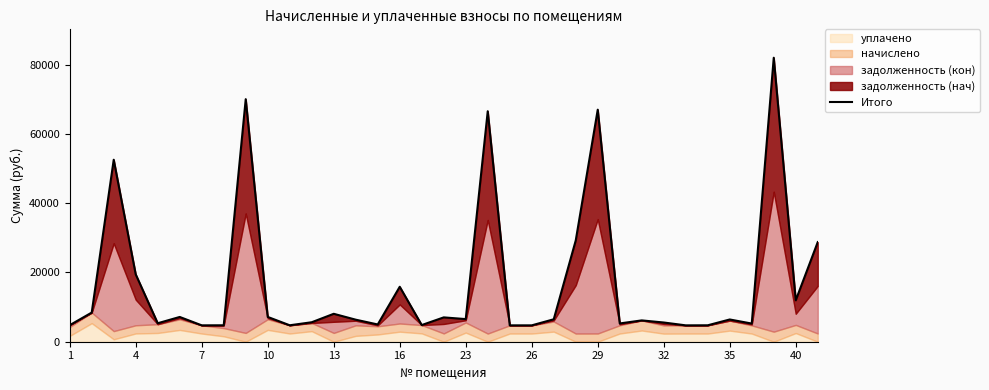

How many data points are above 6423?

18